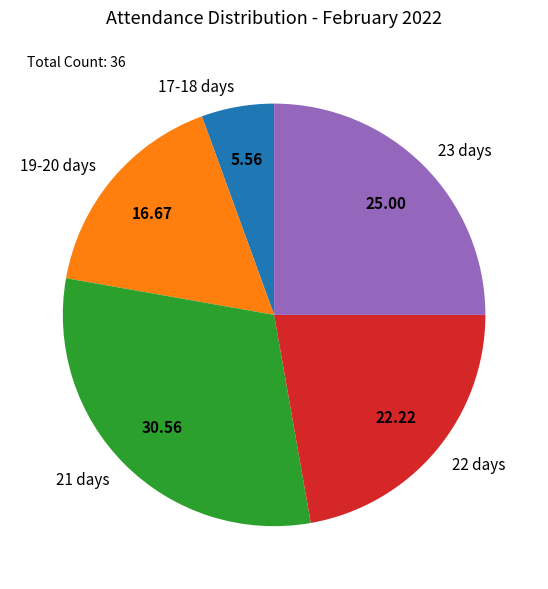

Rank the categories by value from lowest to highest.

17-18 days, 19-20 days, 22 days, 23 days, 21 days